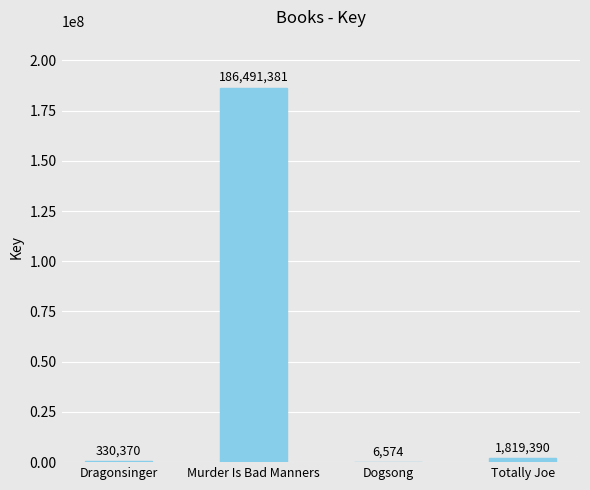

Are the bars horizontal?

No